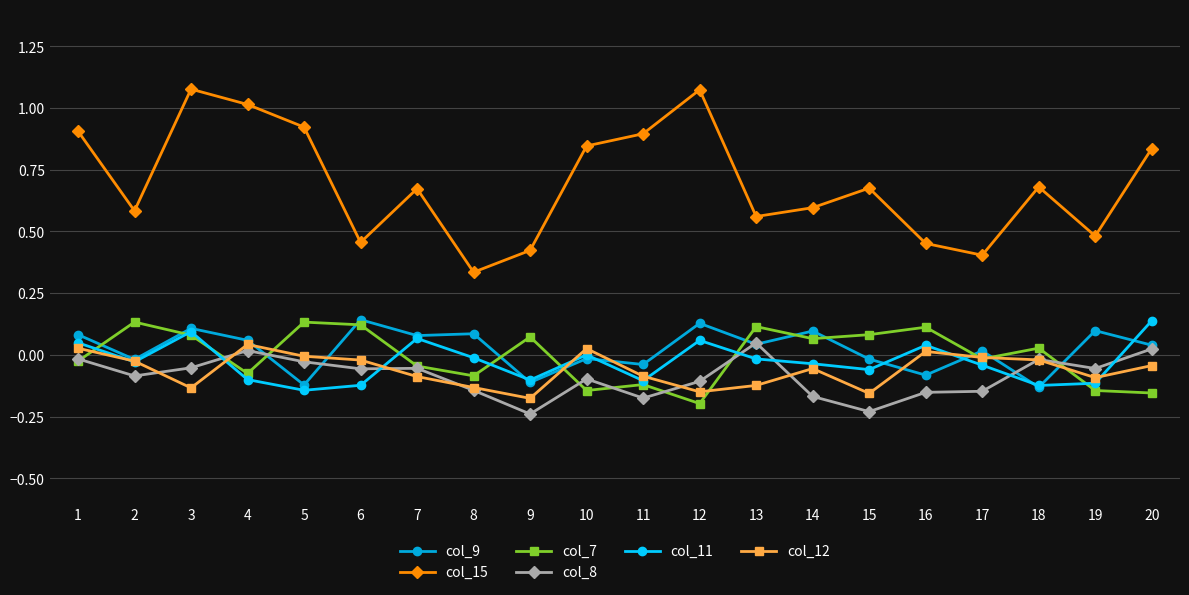

The col_15 series shows 0.1 at 19. True or false?

False